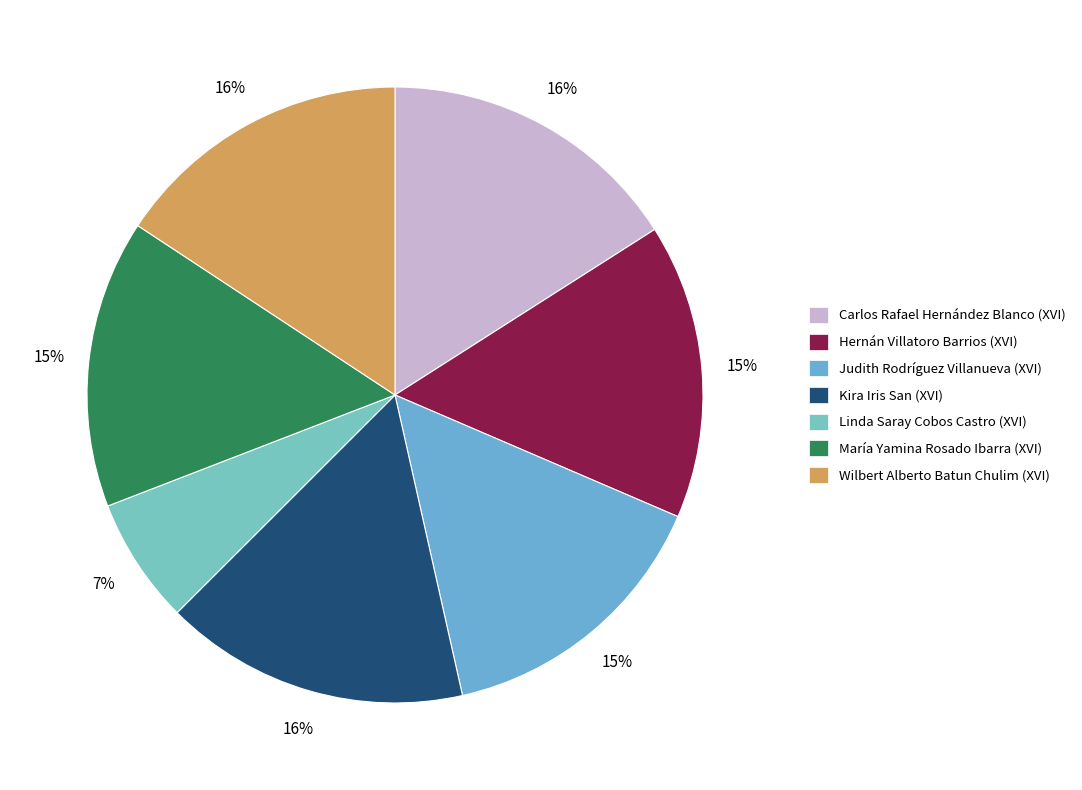

What is the total percentage of Hernán Villatoro Barrios (XVI) and Kira Iris San (XVI)?

31.5%